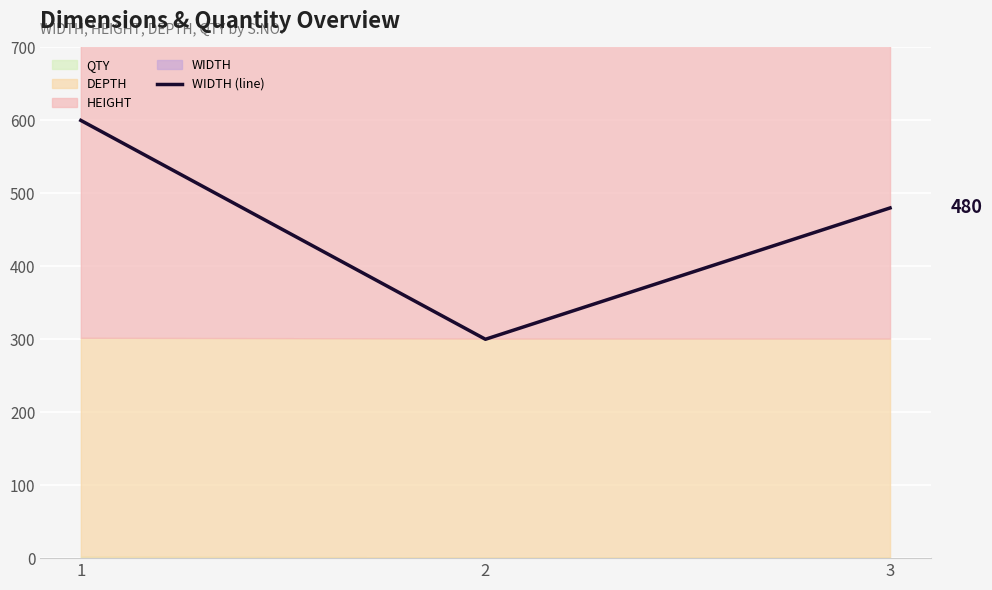

What is the change in value from 1 to 2?

-300